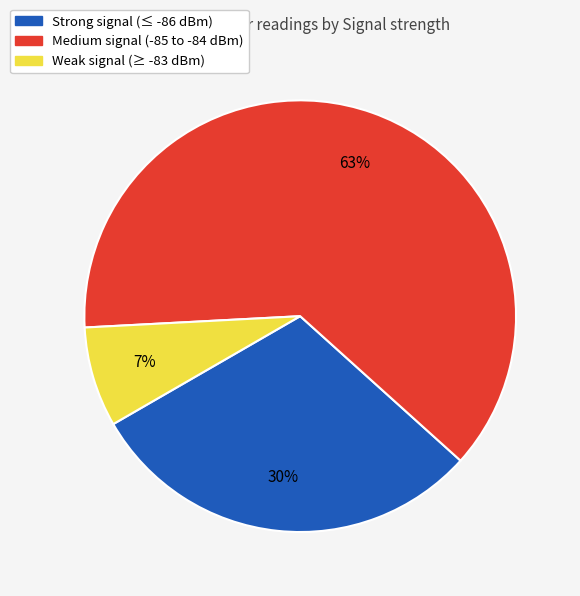

Count the number of slices in the pie.

3